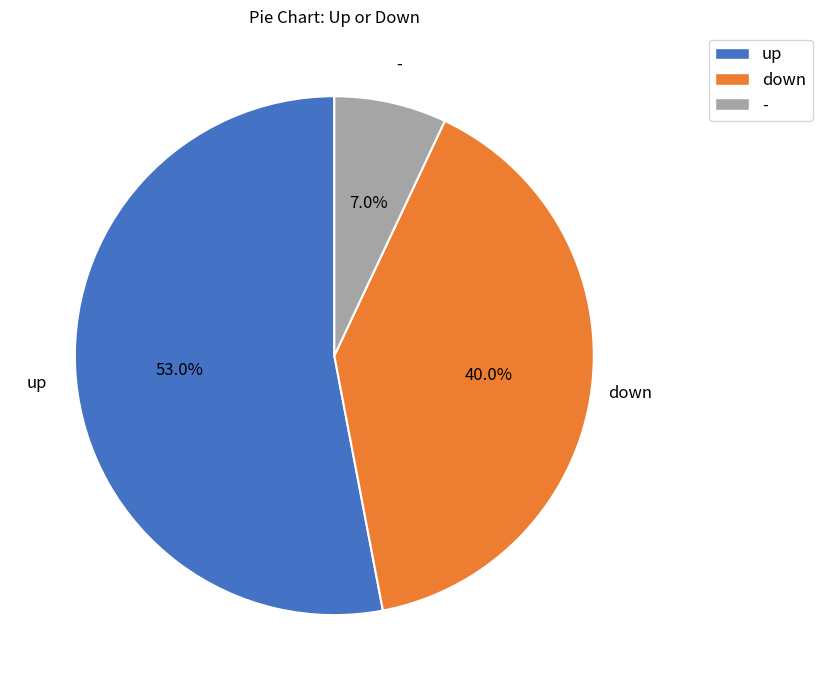

Does up represent more than half of the total?

Yes